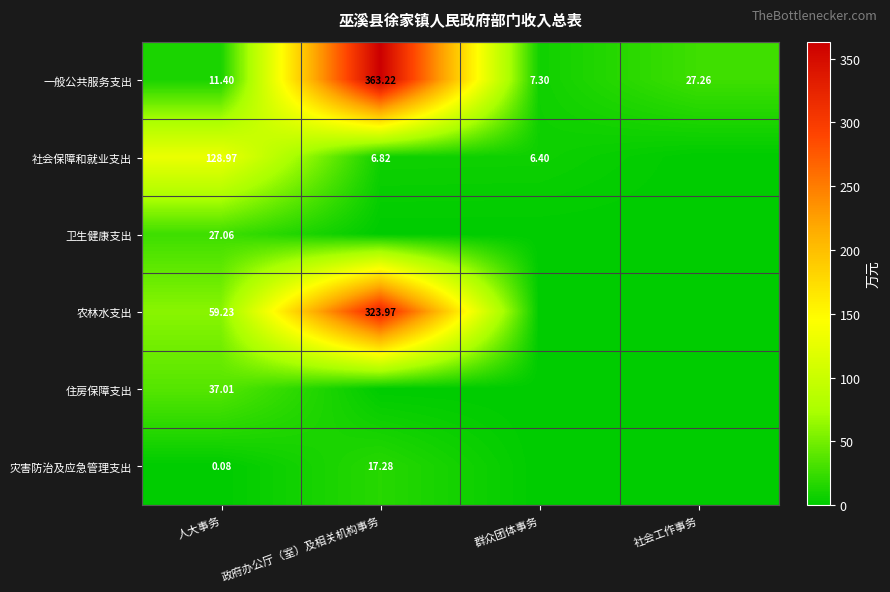

The 一般公共服务支出 series shows 11.4 at 人大事务. True or false?

True